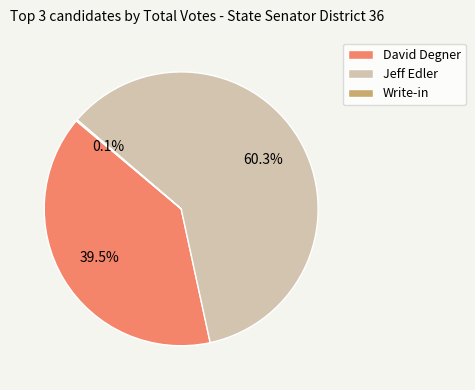

Is the sum of David Degner and Jeff Edler greater than half?

Yes